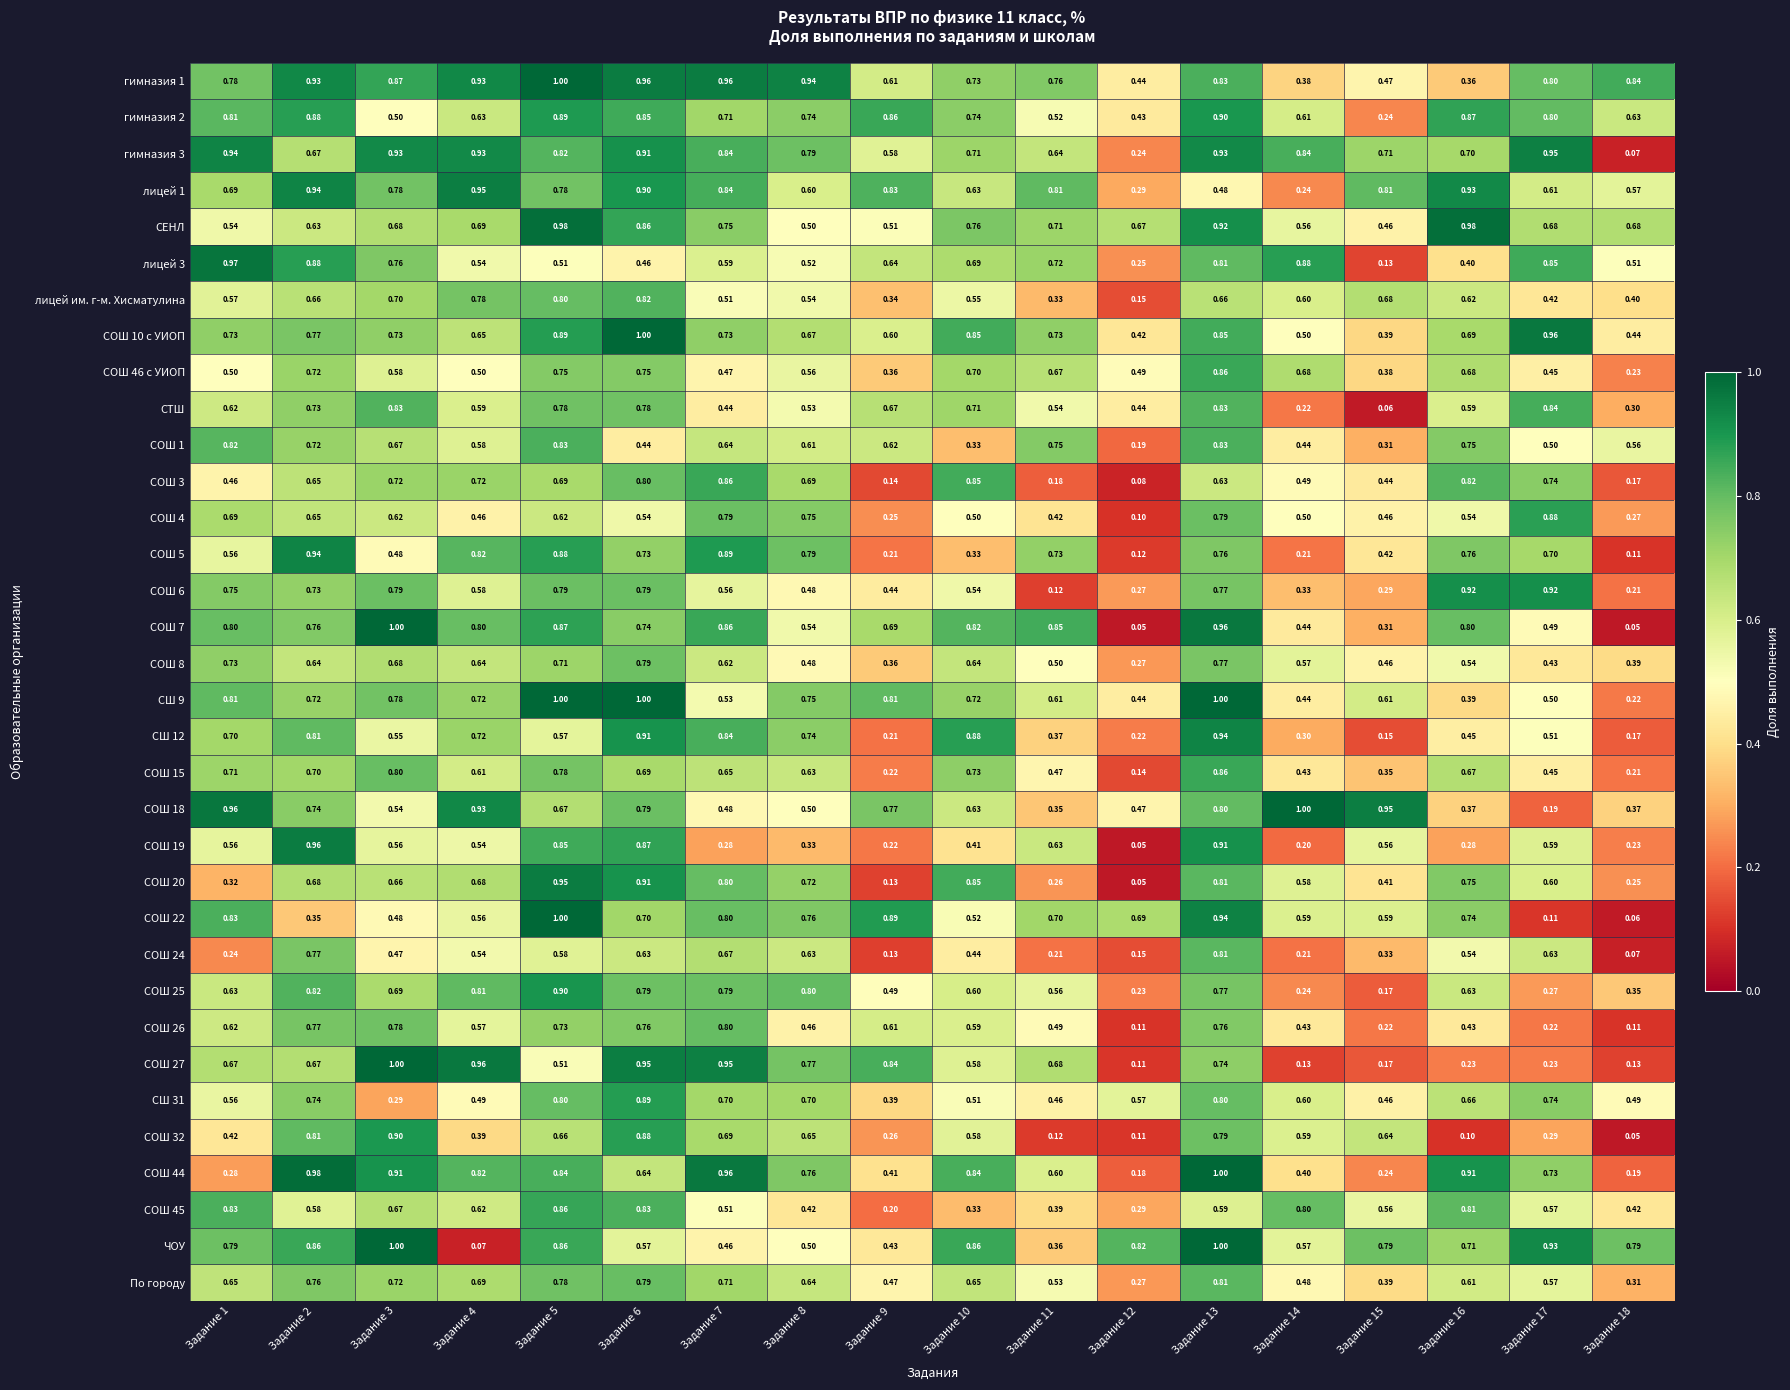

Is the value of лицей 3 at Задание 5 greater than the value of лицей 1 at Задание 9?

No